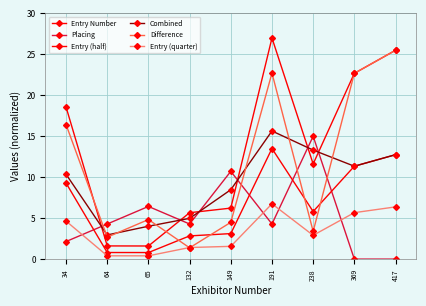

Does the chart have visible grid lines?

Yes